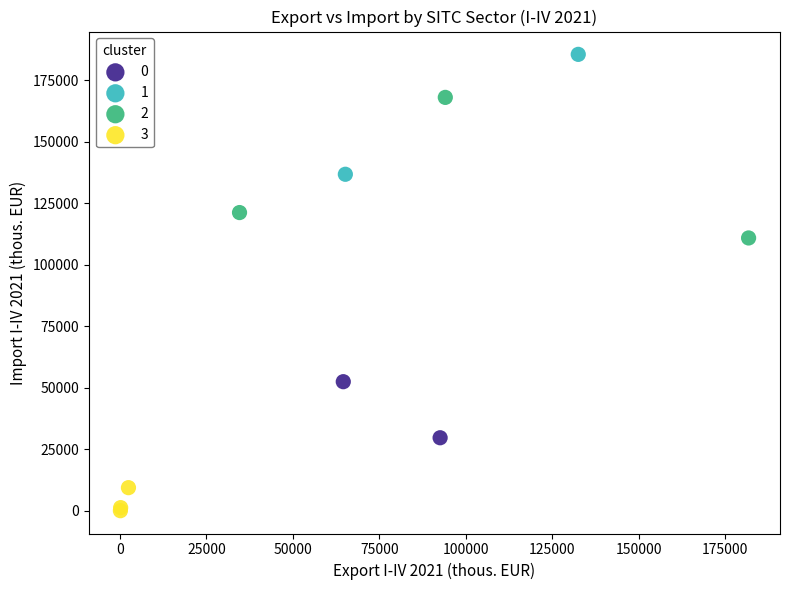

What are all the series names shown in the legend?

0, 1, 2, 3